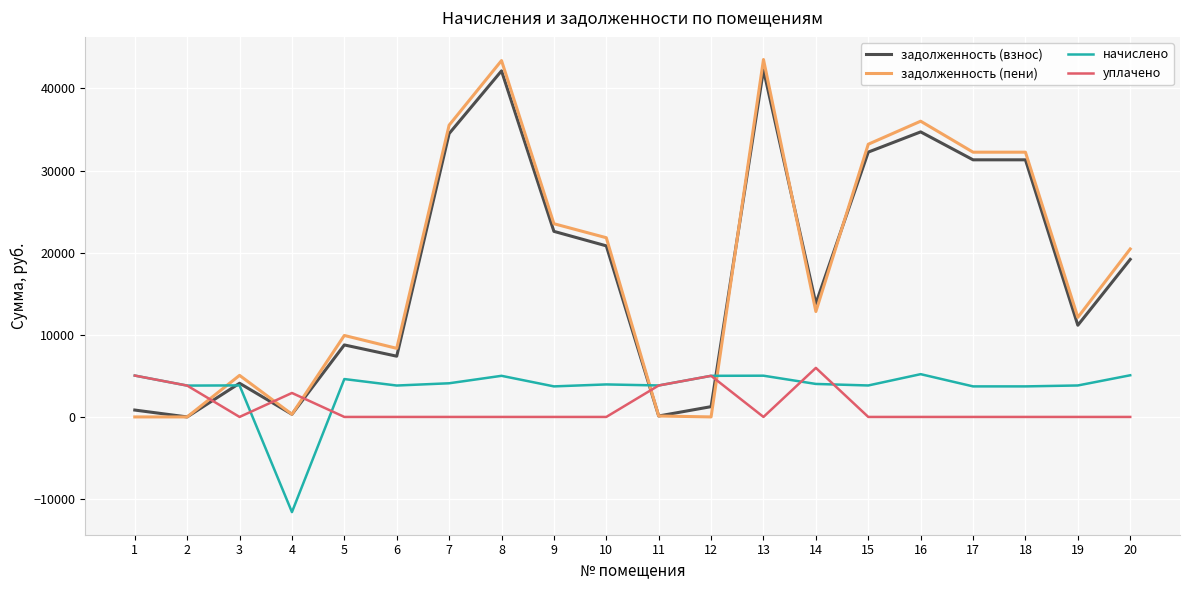

What is the total value across all series at 3?

13000.8